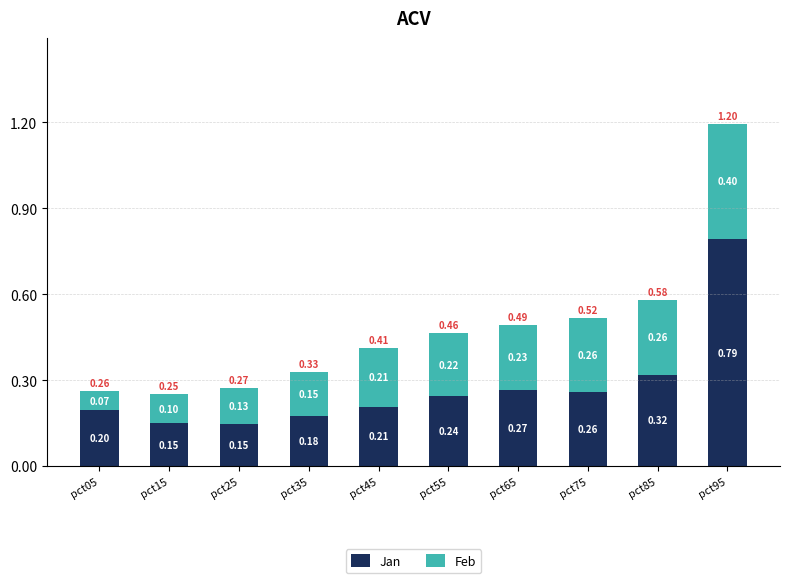

At which category is the sum across all series the highest?

pct95